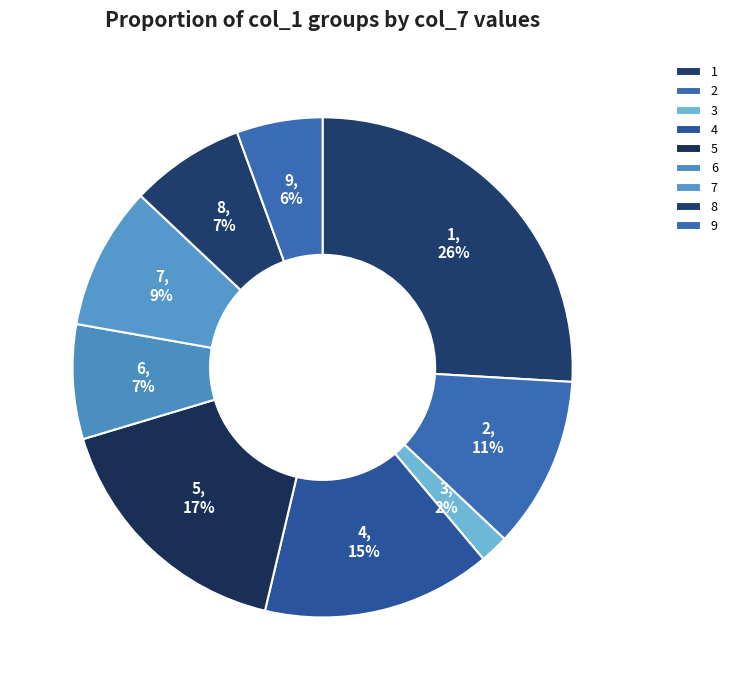

What is the smallest slice in the pie chart?

3